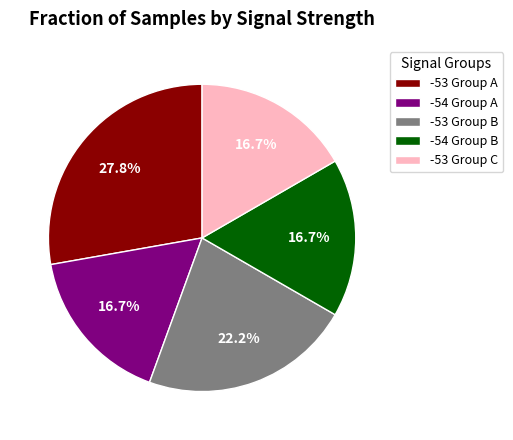

Which slice is the largest?

-53 Group A